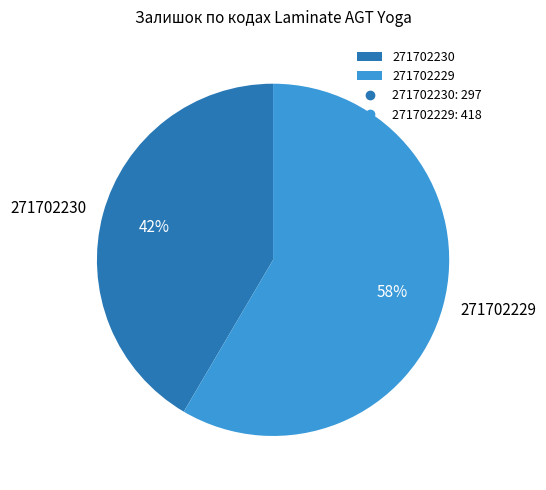

Does 271702229 account for over 50% of the chart?

Yes